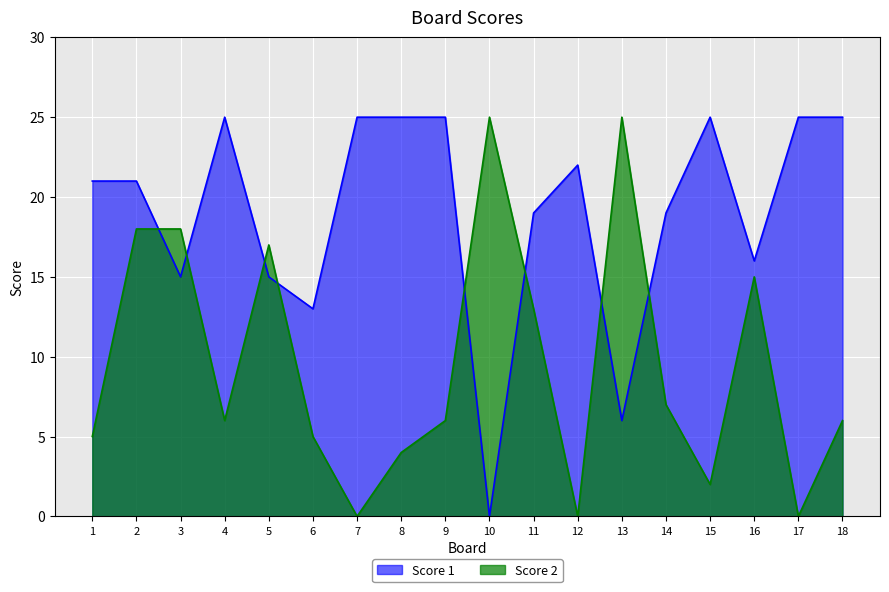

Which series has the largest total across all categories?

Score 1